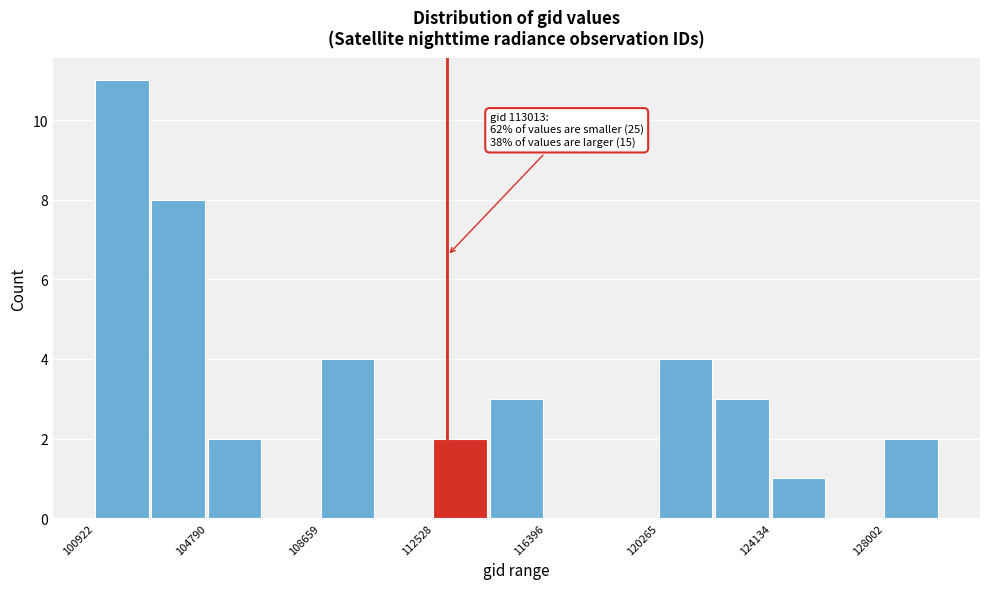

Read against the x-axis, roughly where is the centre of the tallest bar?

102000